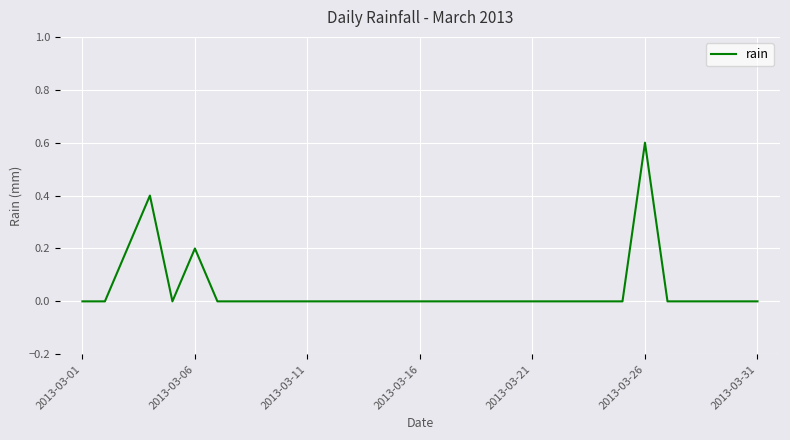

What is the difference between the maximum and minimum values?

0.6